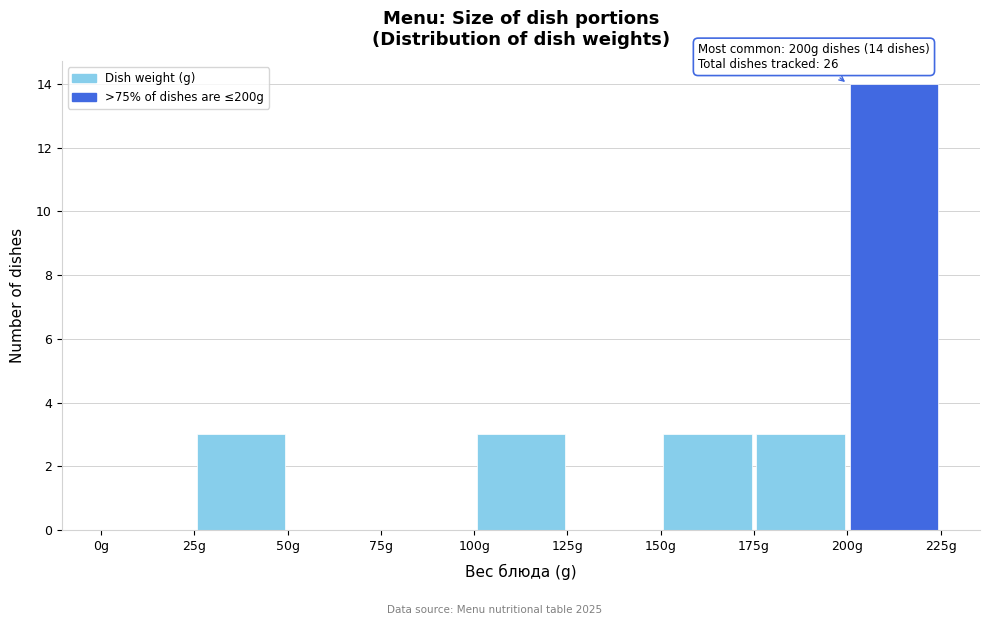

Which range on the x-axis has the tallest bar?

200 to 225